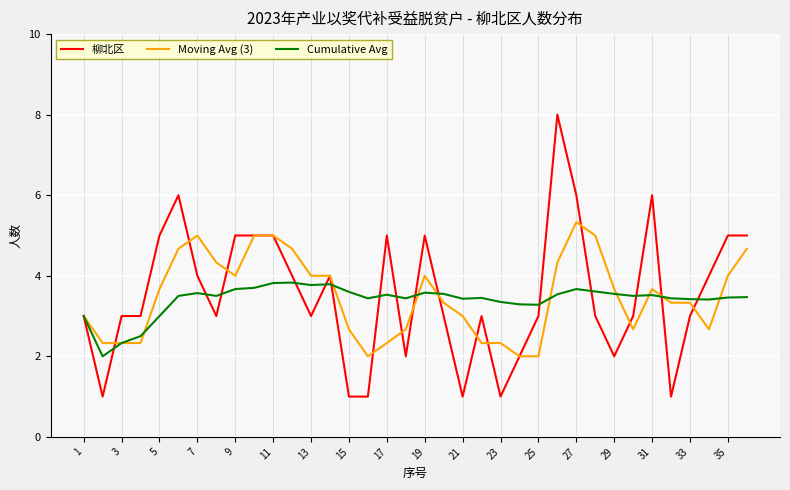

Rank the series by their maximum value, from lowest to highest.

Cumulative Avg, Moving Avg (3), 柳北区